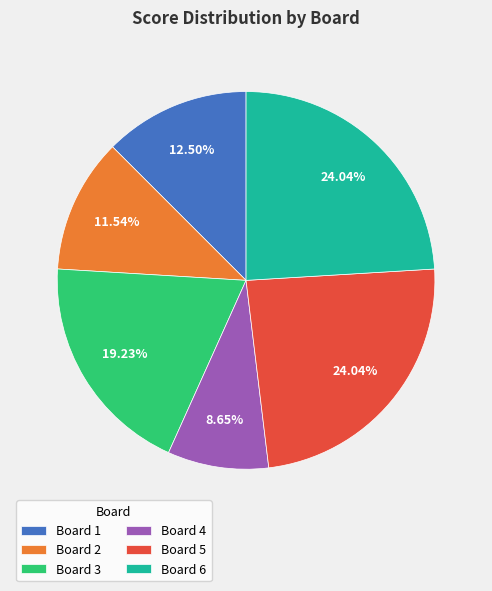

Combined, do Board 6 and Board 5 account for over 50%?

No